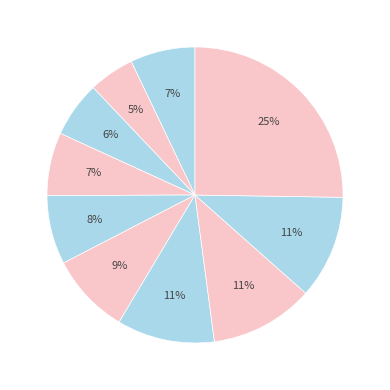

To the nearest percent, what is the average slice percentage?

10%